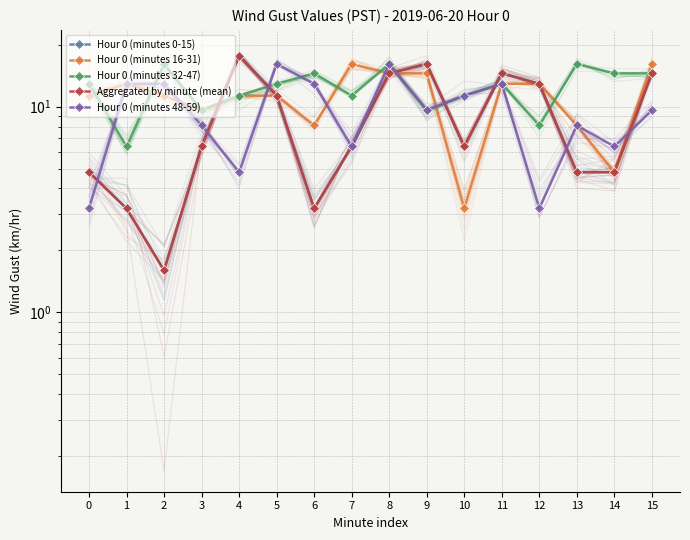

What is the lowest value of the Hour 0 (minutes 32-47) series?

6.4